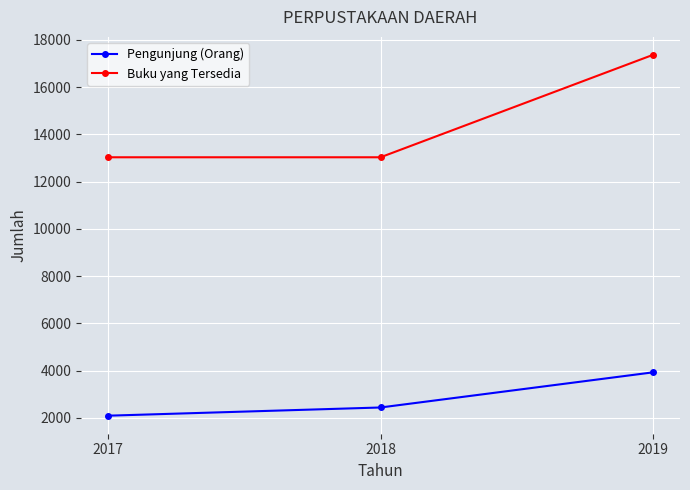

What is the difference between the maximum and minimum values in the Buku yang Tersedia series?

4332